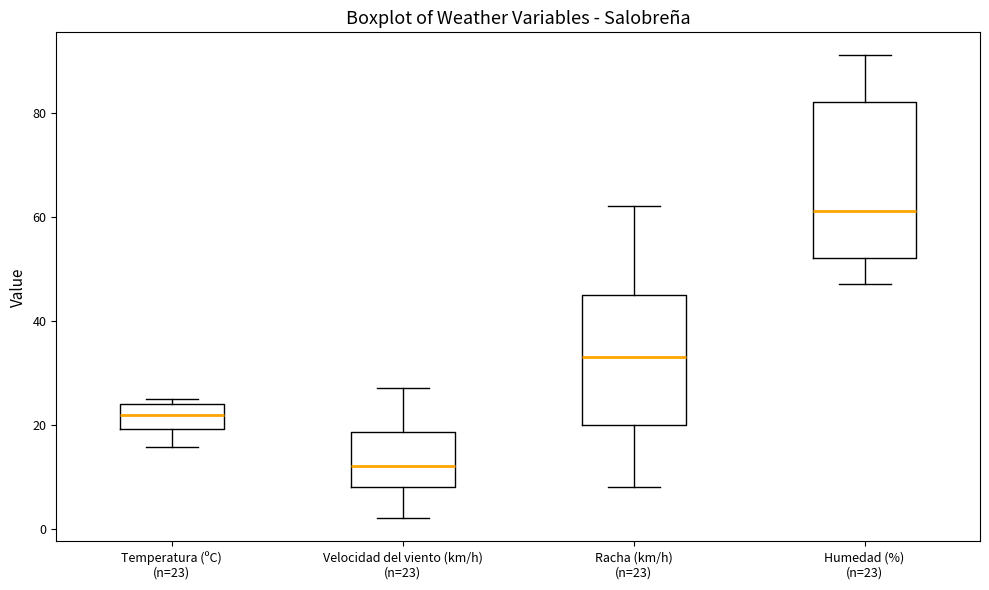

Where does the upper whisker of the box for Velocidad del viento (km/h) (n=23) end on the y-axis? The values are not printed on the chart, so give them approximately, as read against the axis.

28